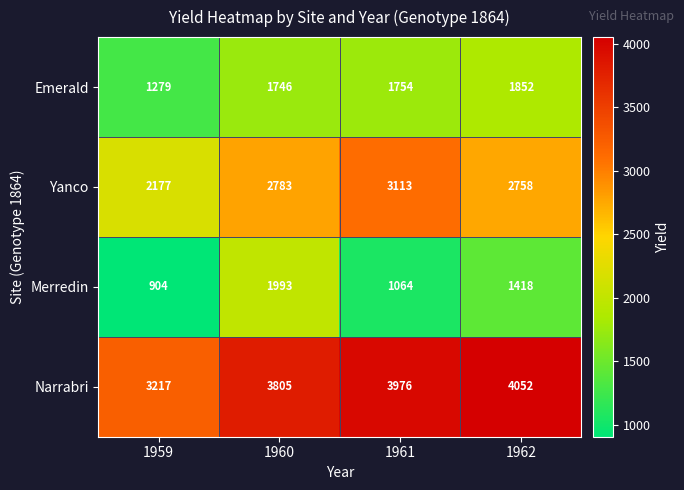

How many series are shown in this chart?

4